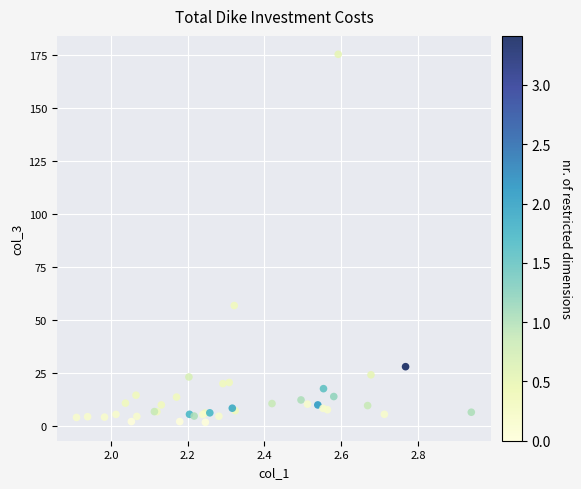

What Y value in the scatter plot is closest to 88?

56.8